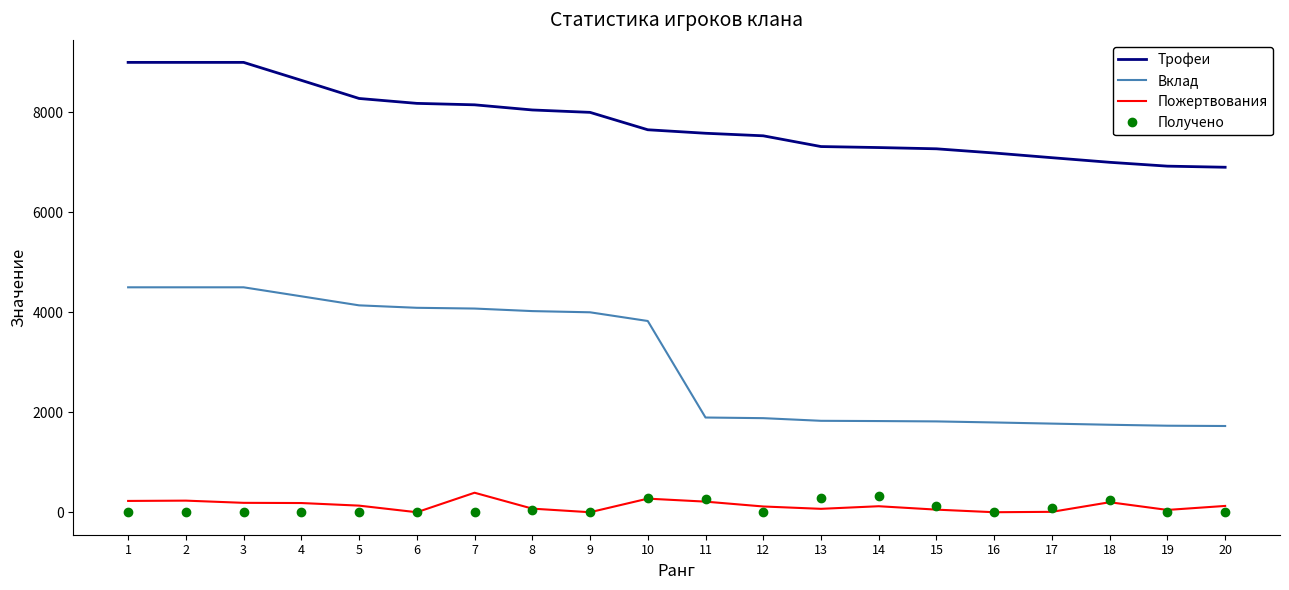

What is the minimum value for Трофеи?

6902